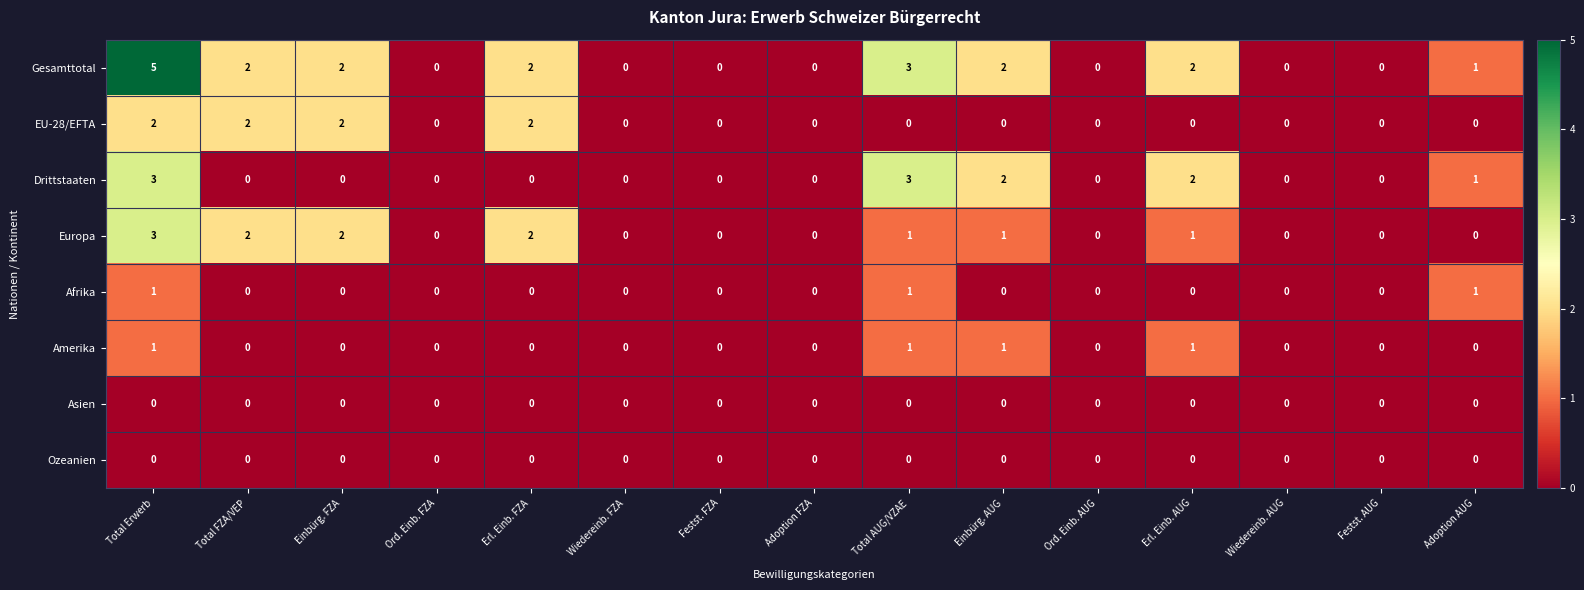

Which label corresponds to the largest value in the chart?

Total Erwerb